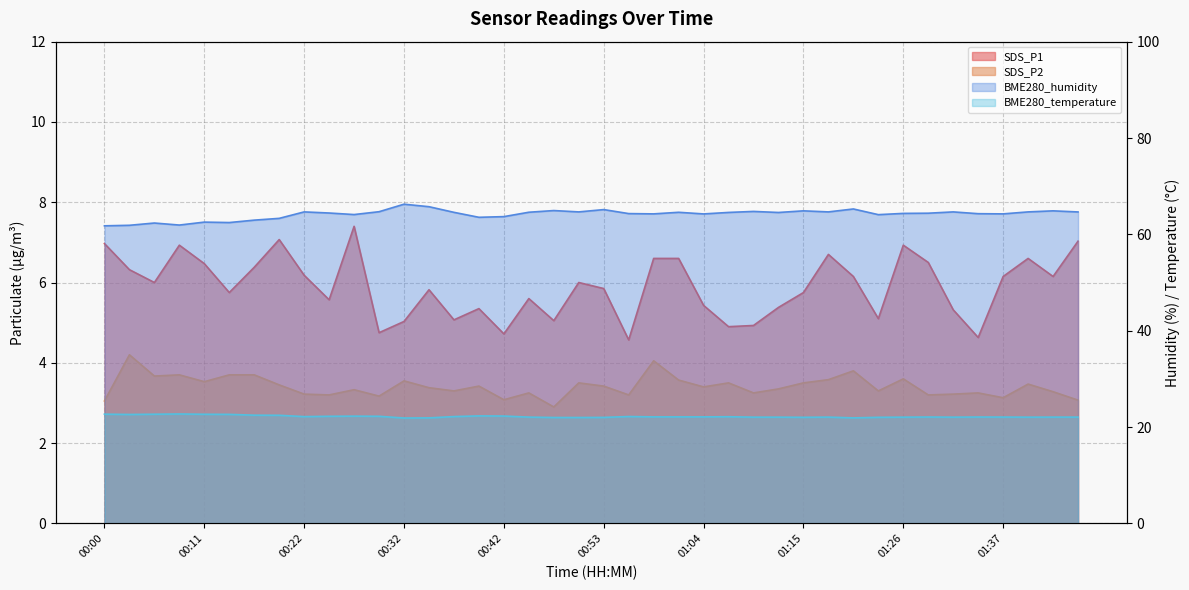

Is the value of SDS_P2 at 00:14 greater than the value of BME280_temperature at 00:17?

No